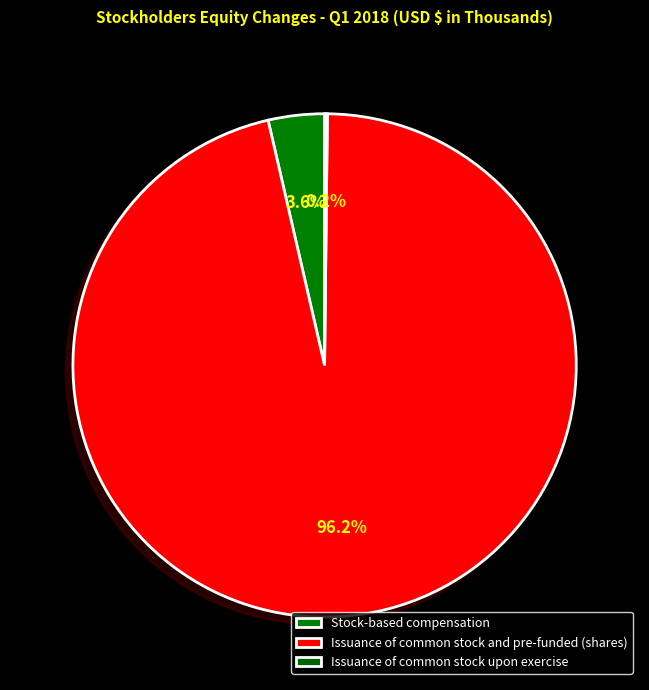

What percentage is the Stock-based compensation slice, to the nearest percent?

4%